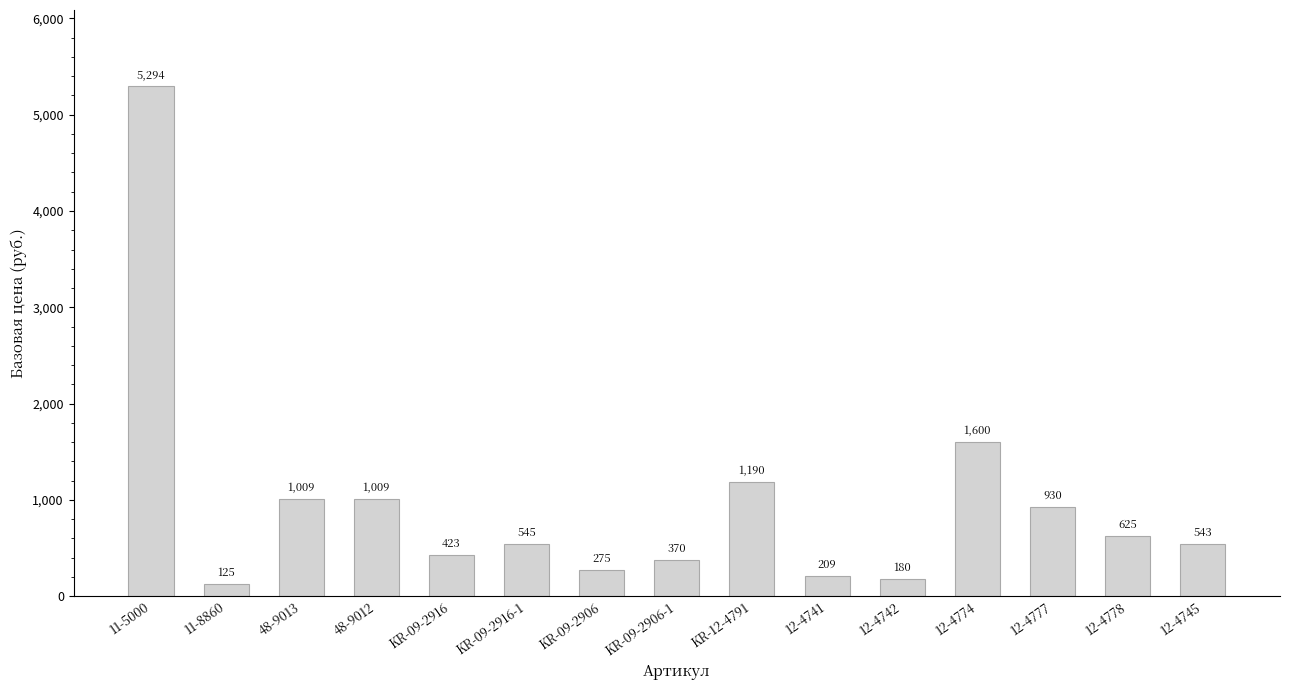

What is the change in value from 48-9013 to KR-09-2906?

-734.6